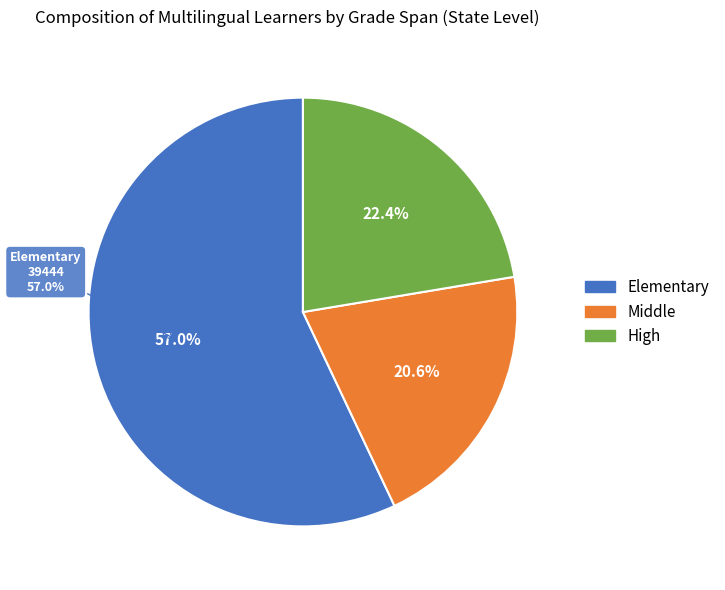

To the nearest percent, what percentage of the pie is High?

22%